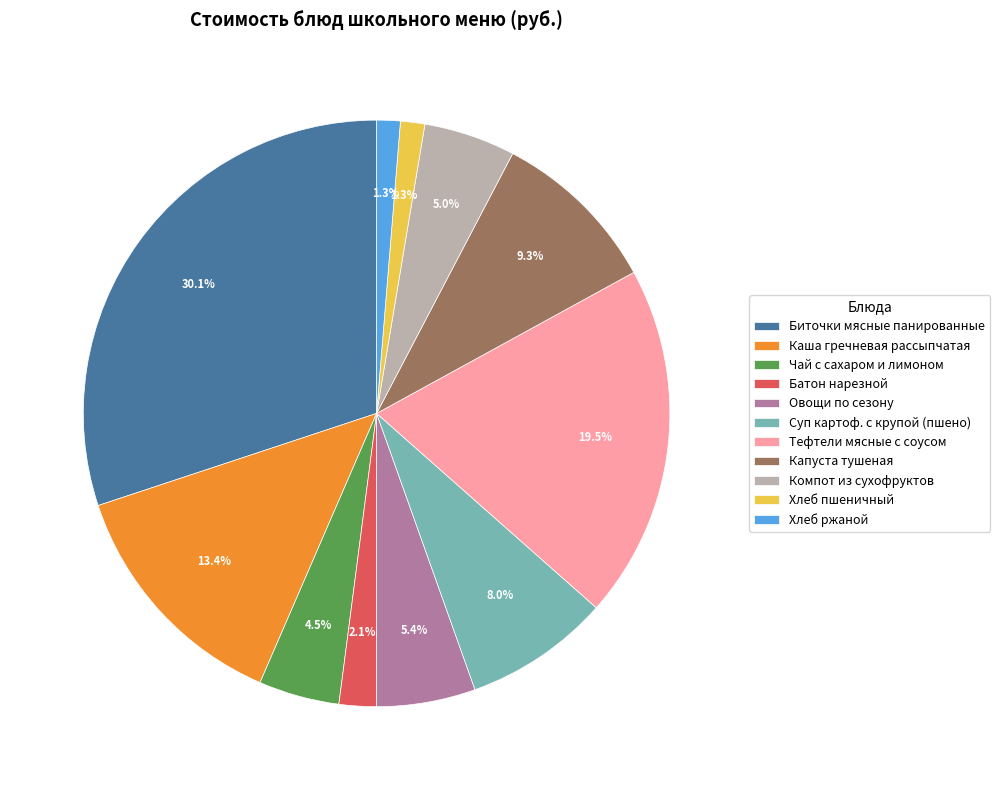

How many segments does this pie chart have?

11